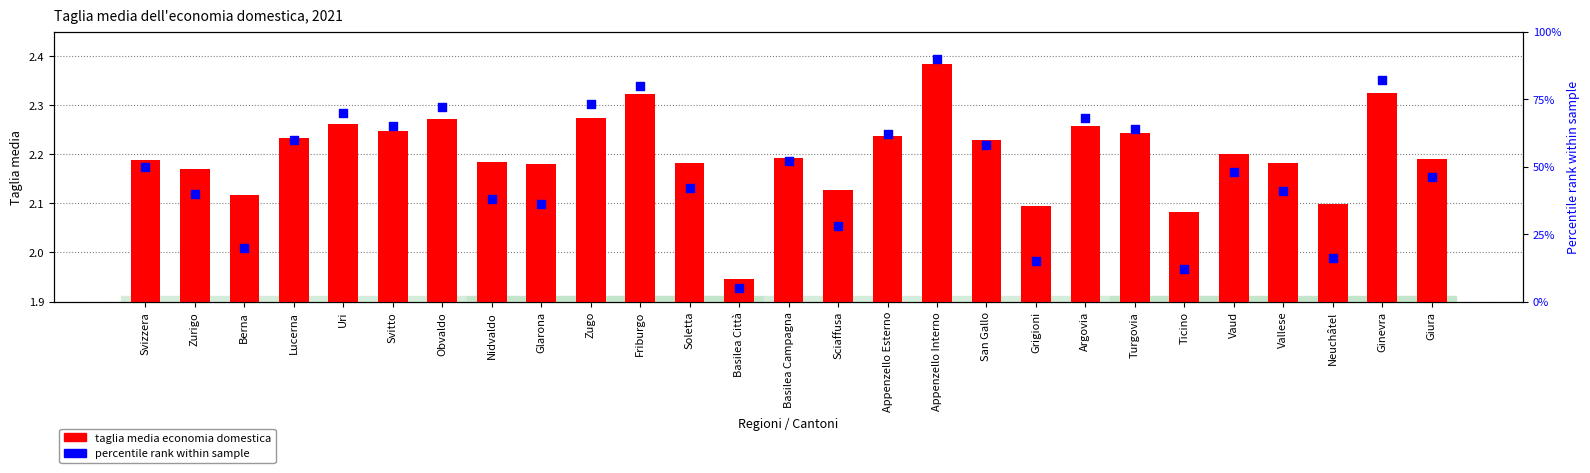

Which series has the largest total across all categories?

percentile rank within sample